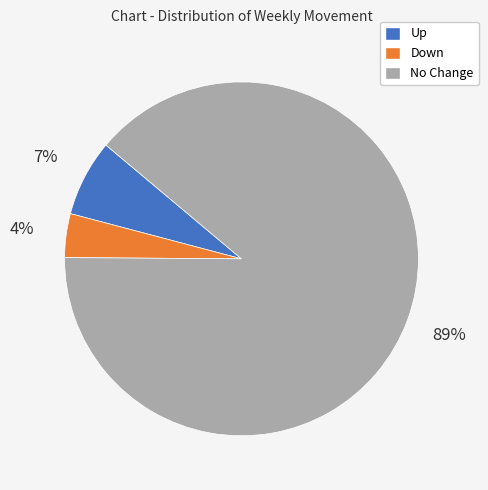

How many slices are in this pie chart?

3